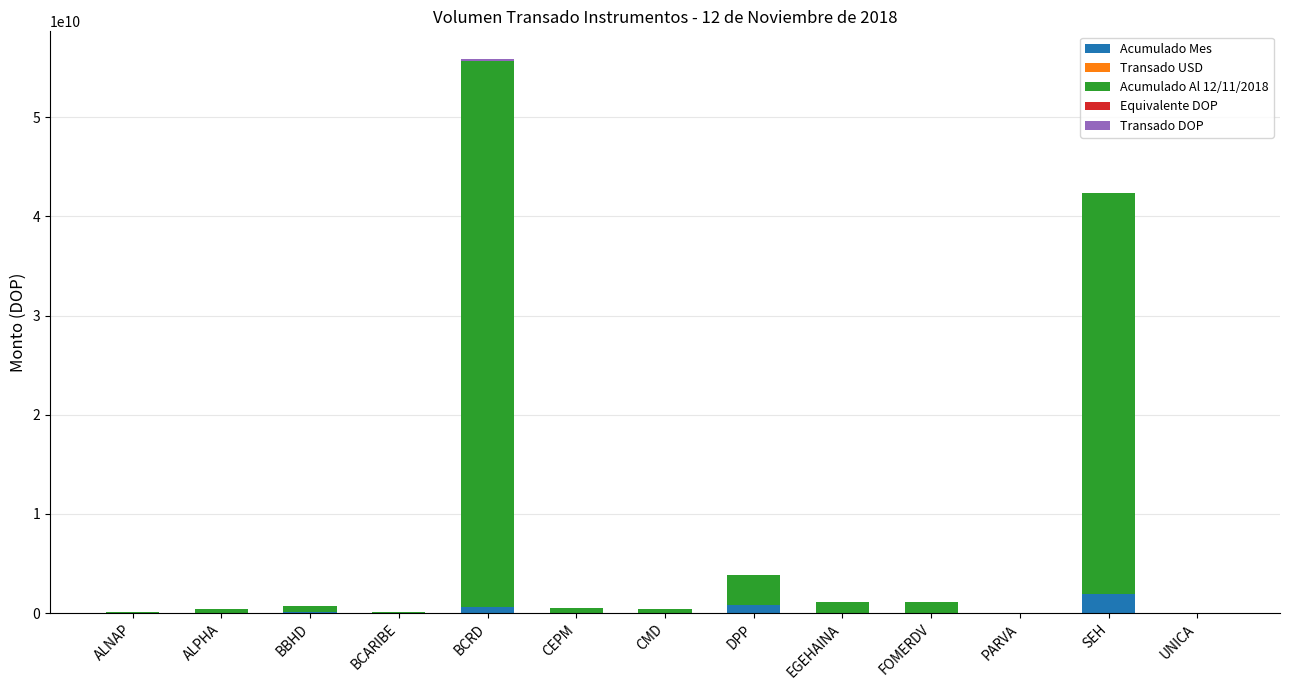

At which category is the sum across all series the highest?

BCRD